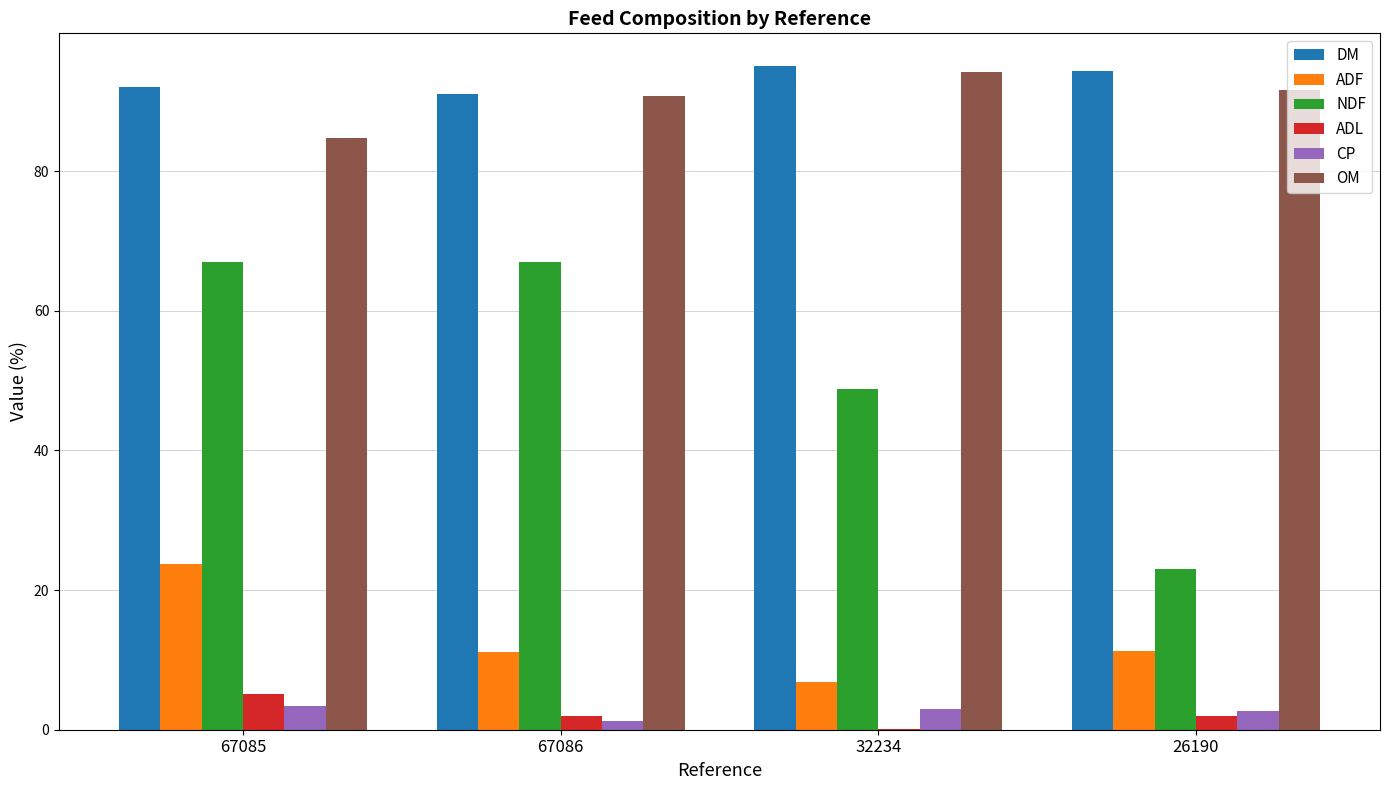

Are the bars grouped side by side (vs. stacked)?

Yes